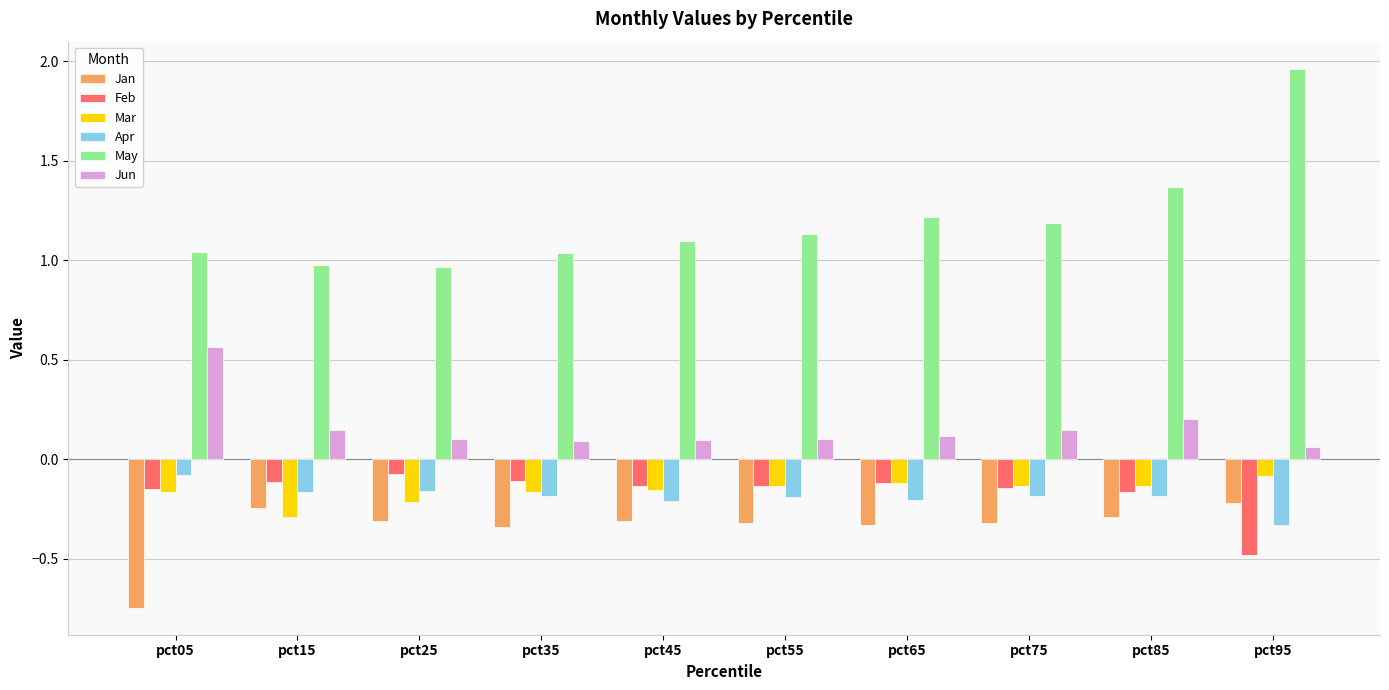

What is the value of the Jun bar at the 9th from the left?

0.2